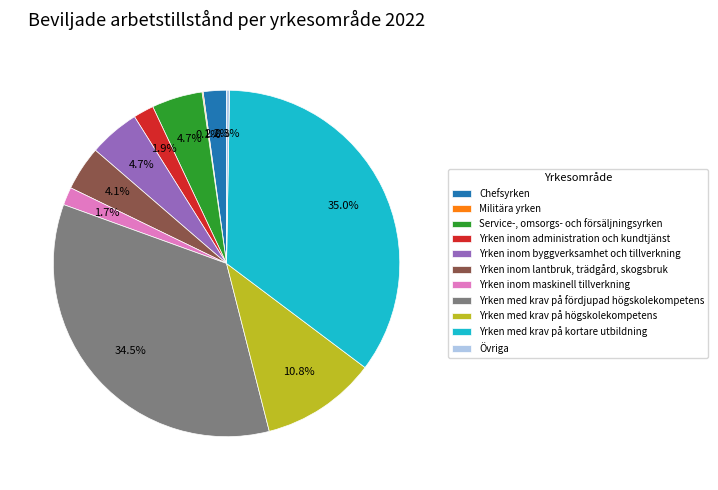

To the nearest percent, what is the difference between the largest and smallest slice percentages?

35%